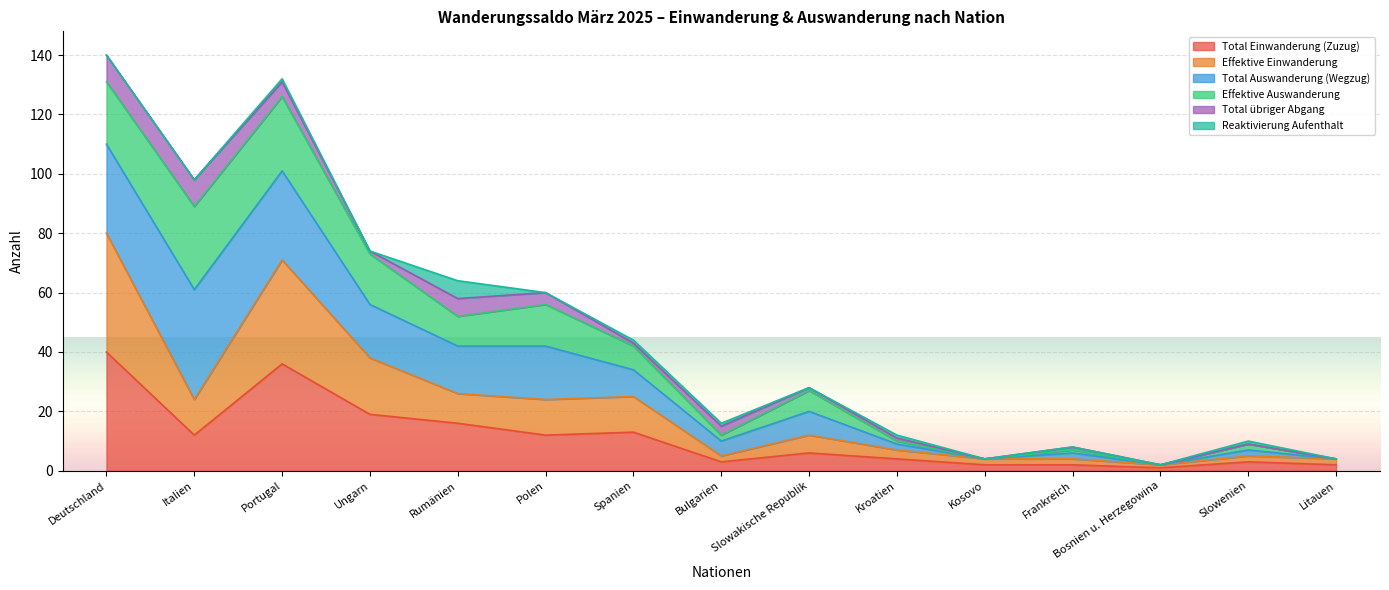

At which category is the sum across all series the highest?

Gesamttotal